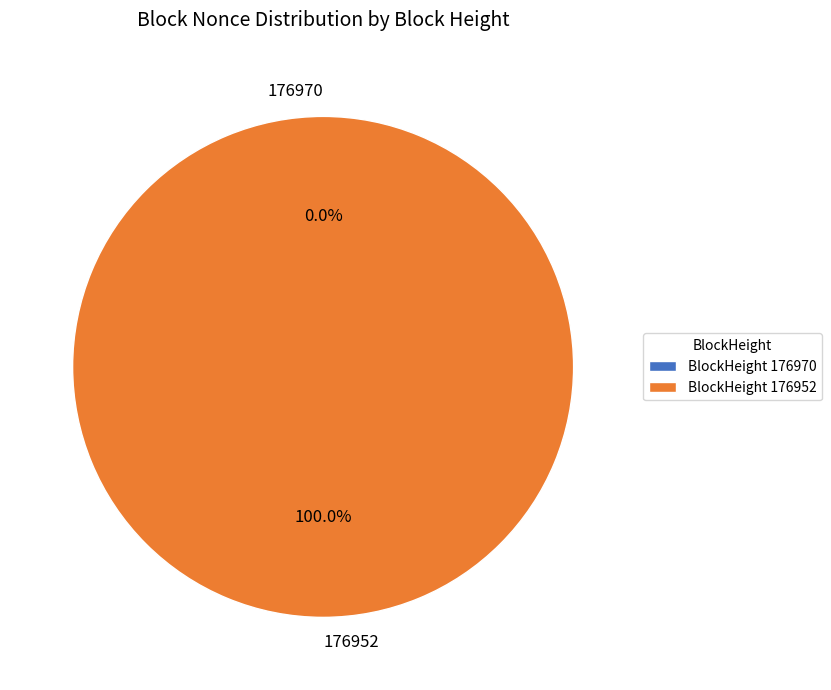

True or false: 176970 accounts for 0% of the total.

True